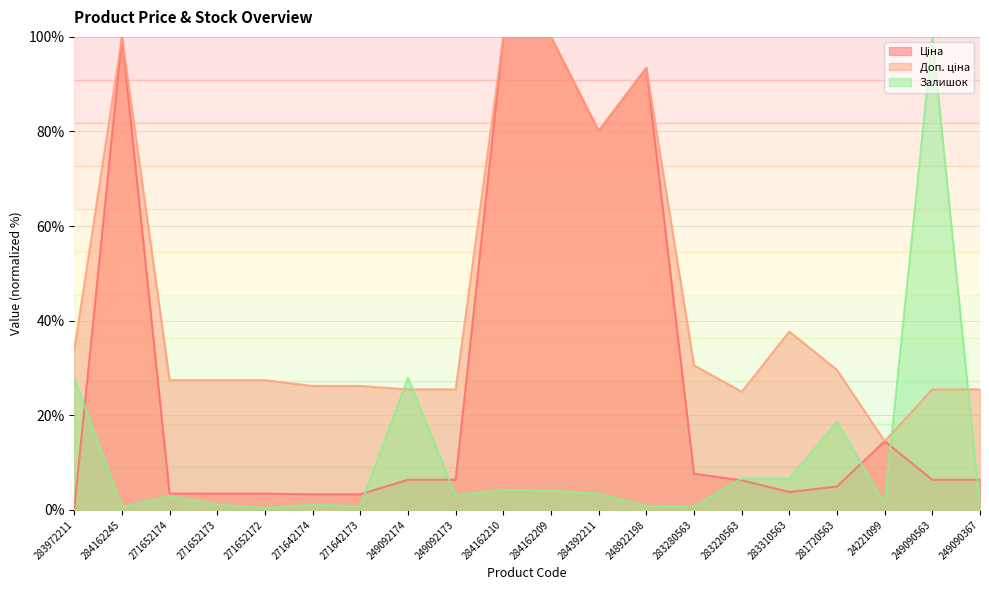

Where is the first local minimum for Залишок?

284162245